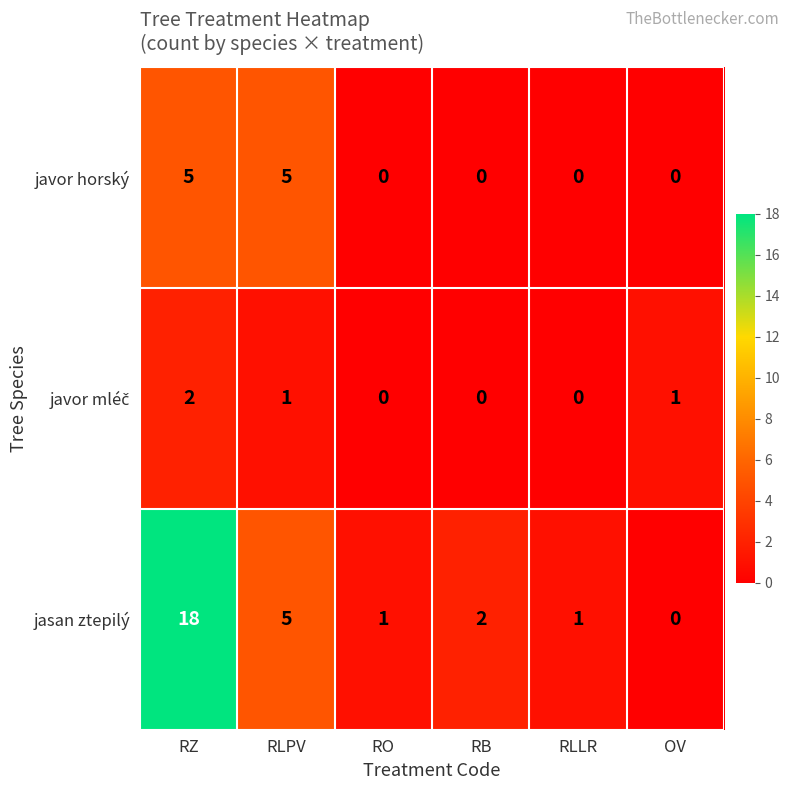

At which label is jasan ztepilý closest to 9?

RLPV